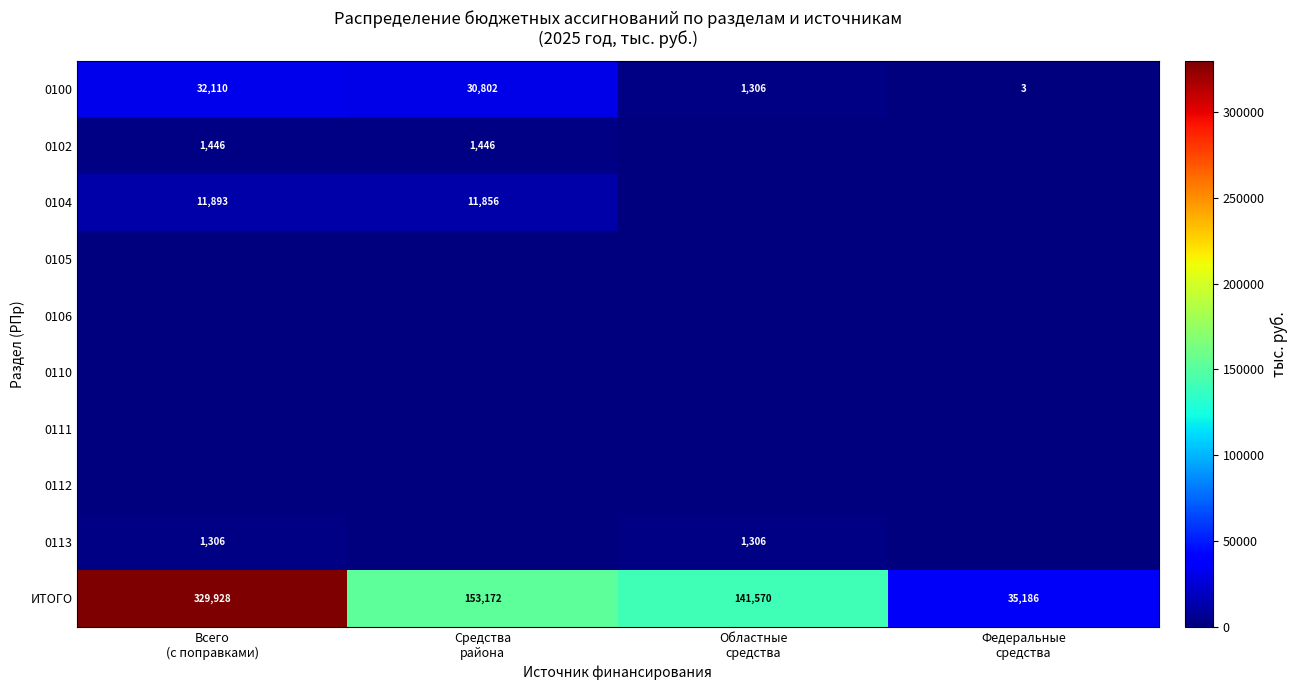

What is the sum of all 0100 values?

64221